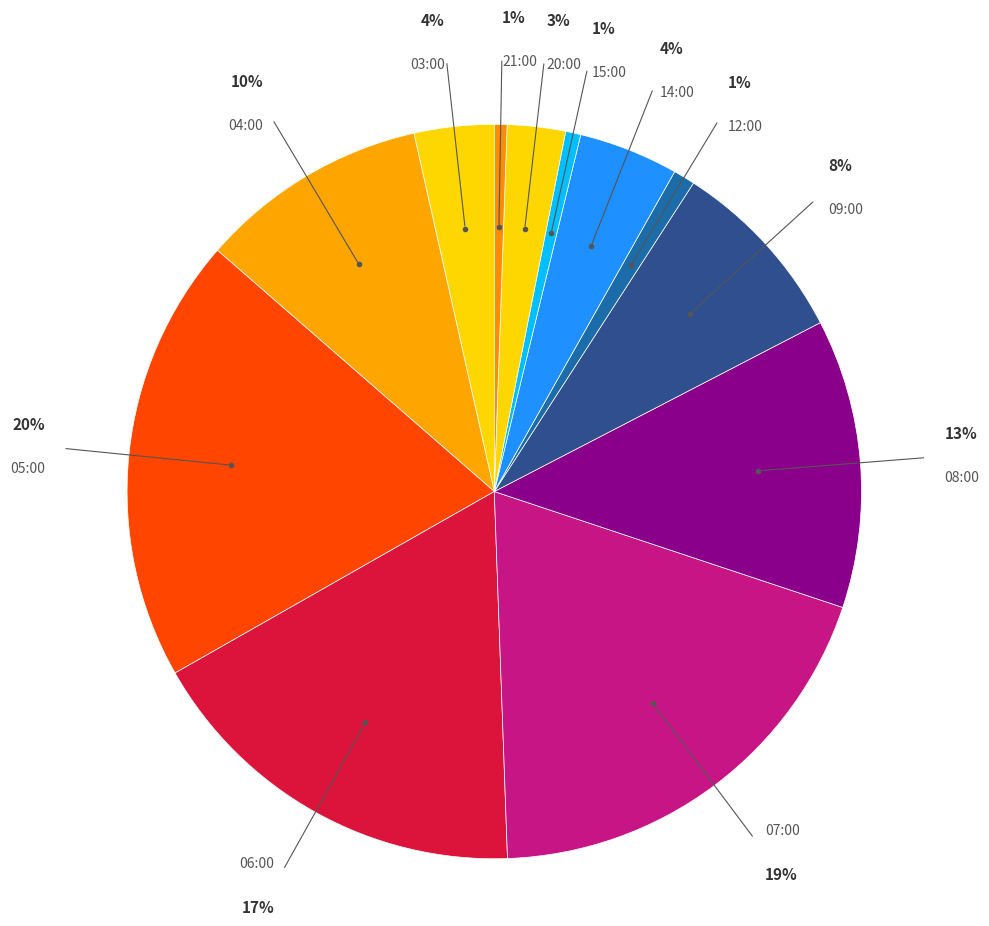

How many segments does this pie chart have?

12